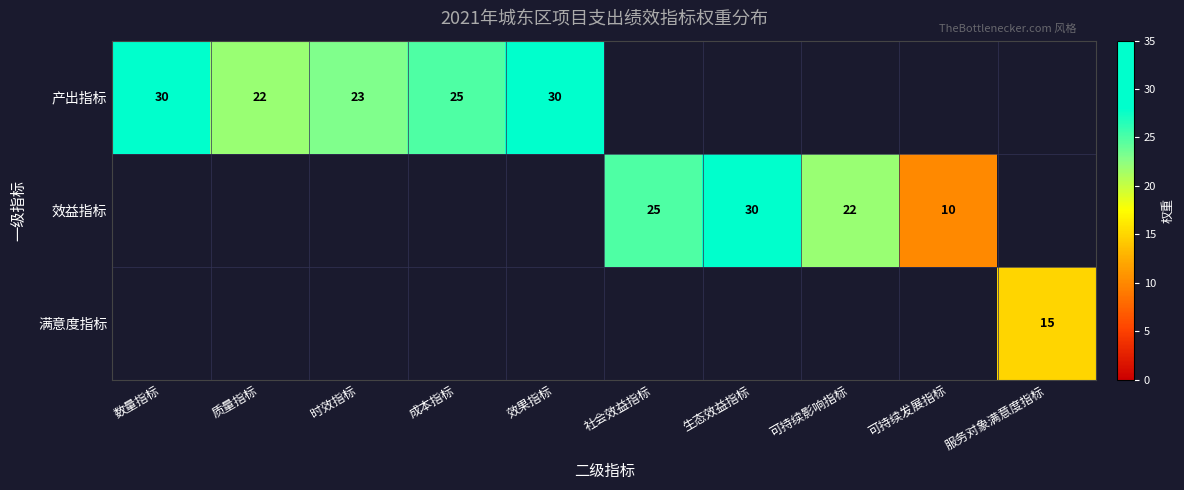

The 产出指标 series shows 30 at 效果指标. True or false?

True